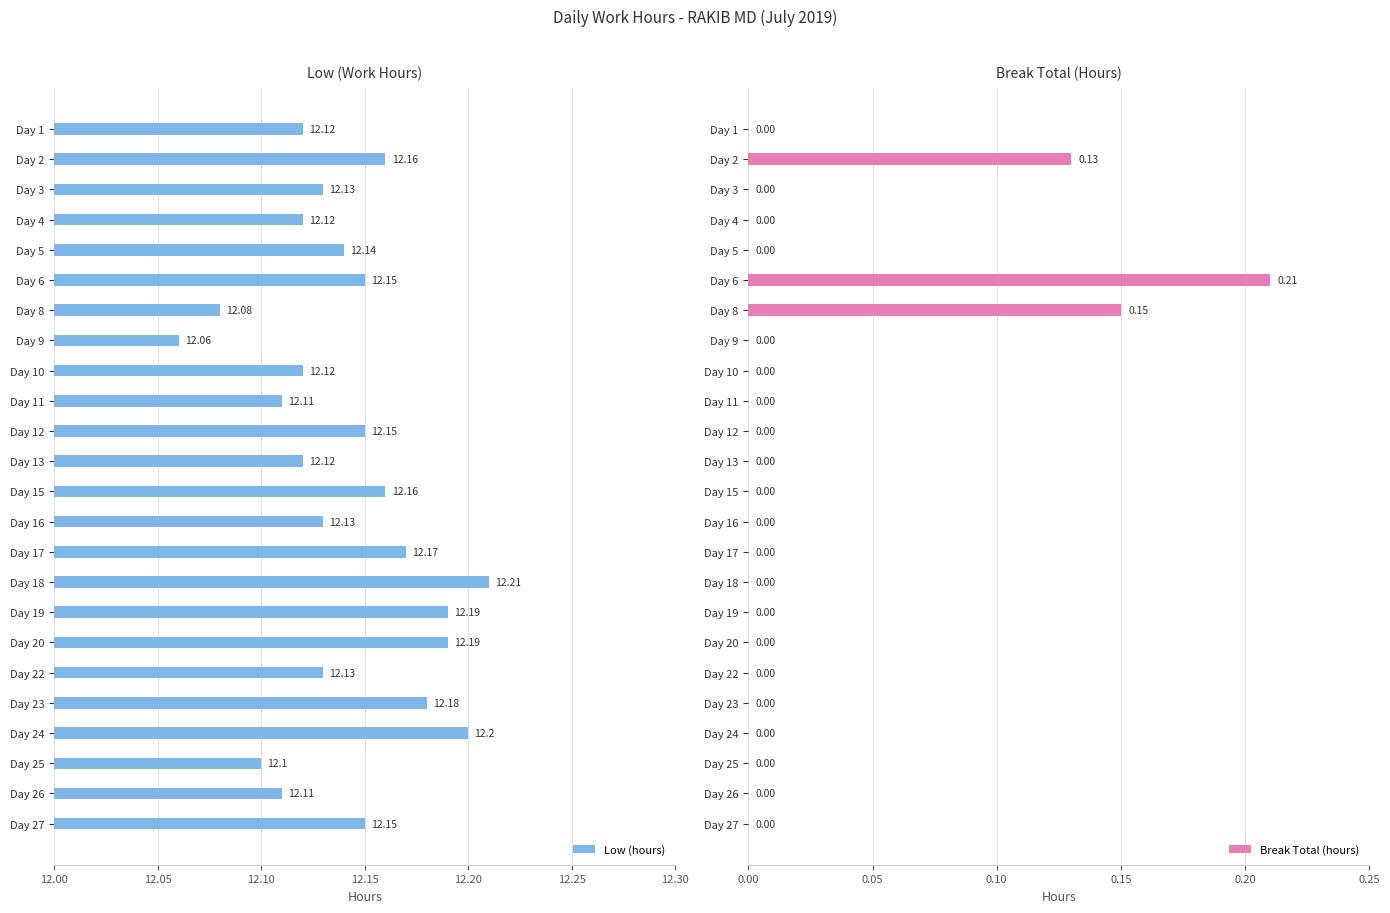

The Break Total (hours) series shows 0.0 at Day 16. True or false?

True